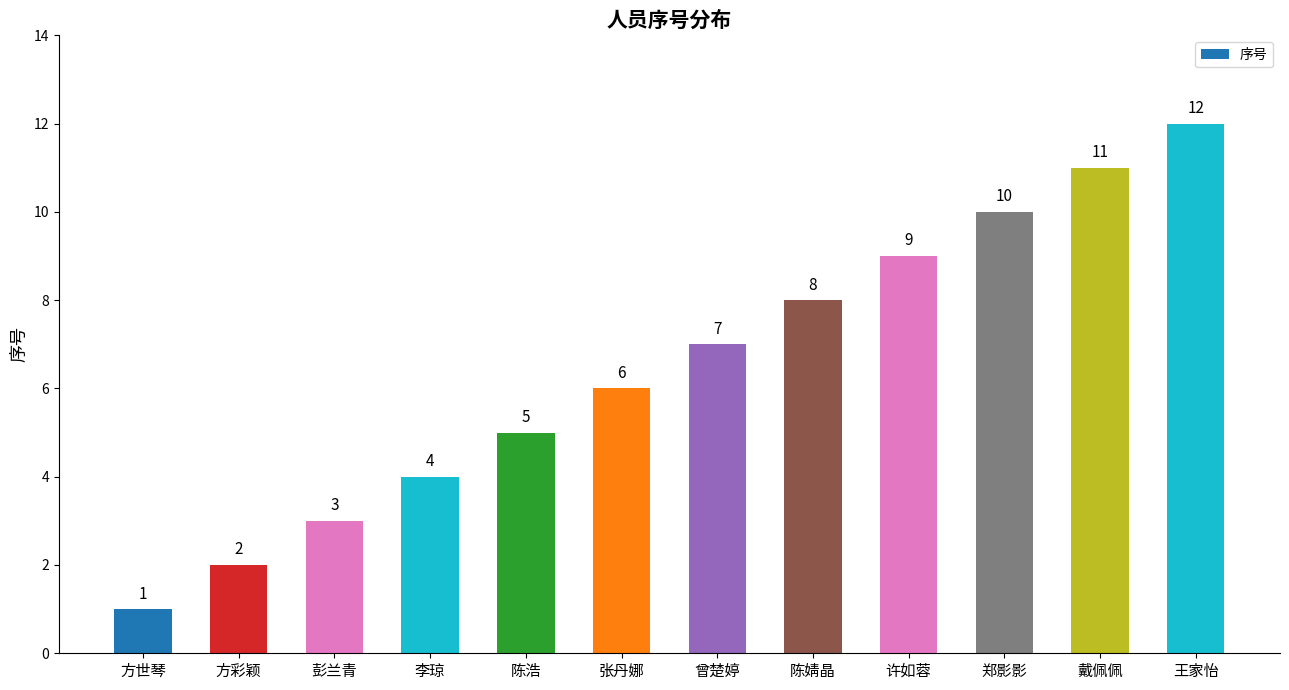

Reading left to right, transcribe all the data shown in this chart.

1	2	3	4	5	6	7	8	9	10	11	12